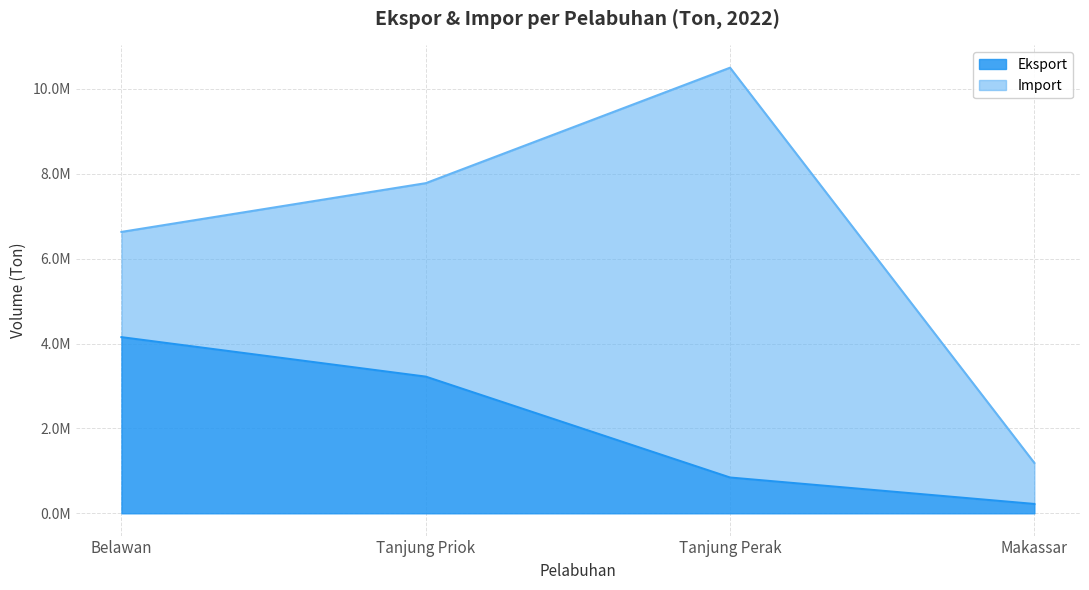

What is the sum of the values at Belawan and Tanjung Perak?

4992357